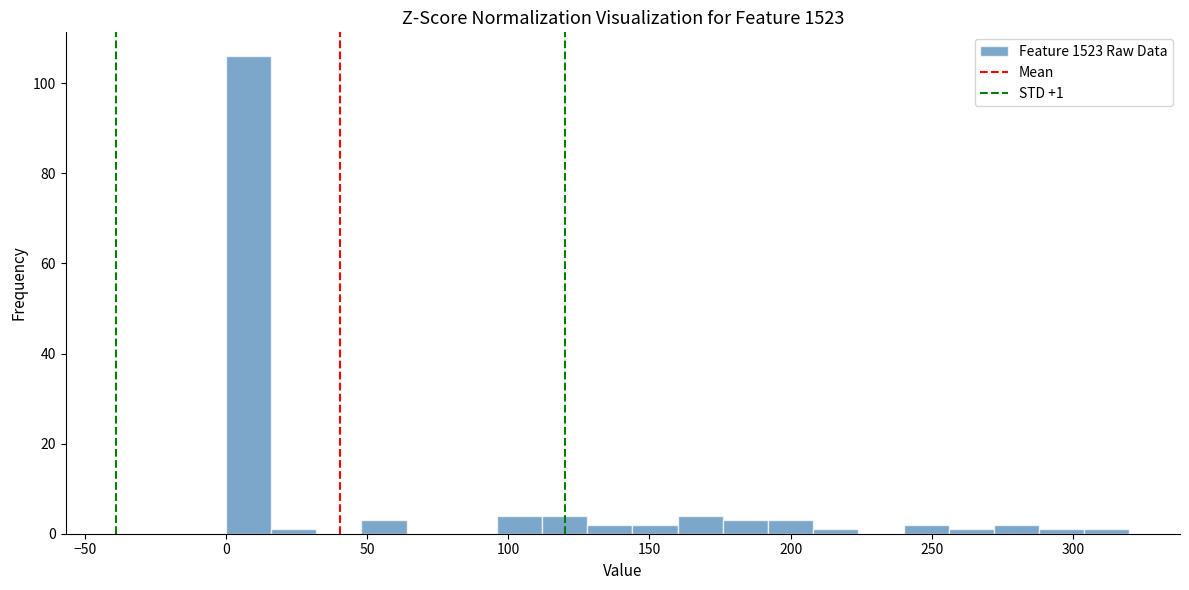

Read against the x-axis, roughly where is the centre of the tallest bar?

10